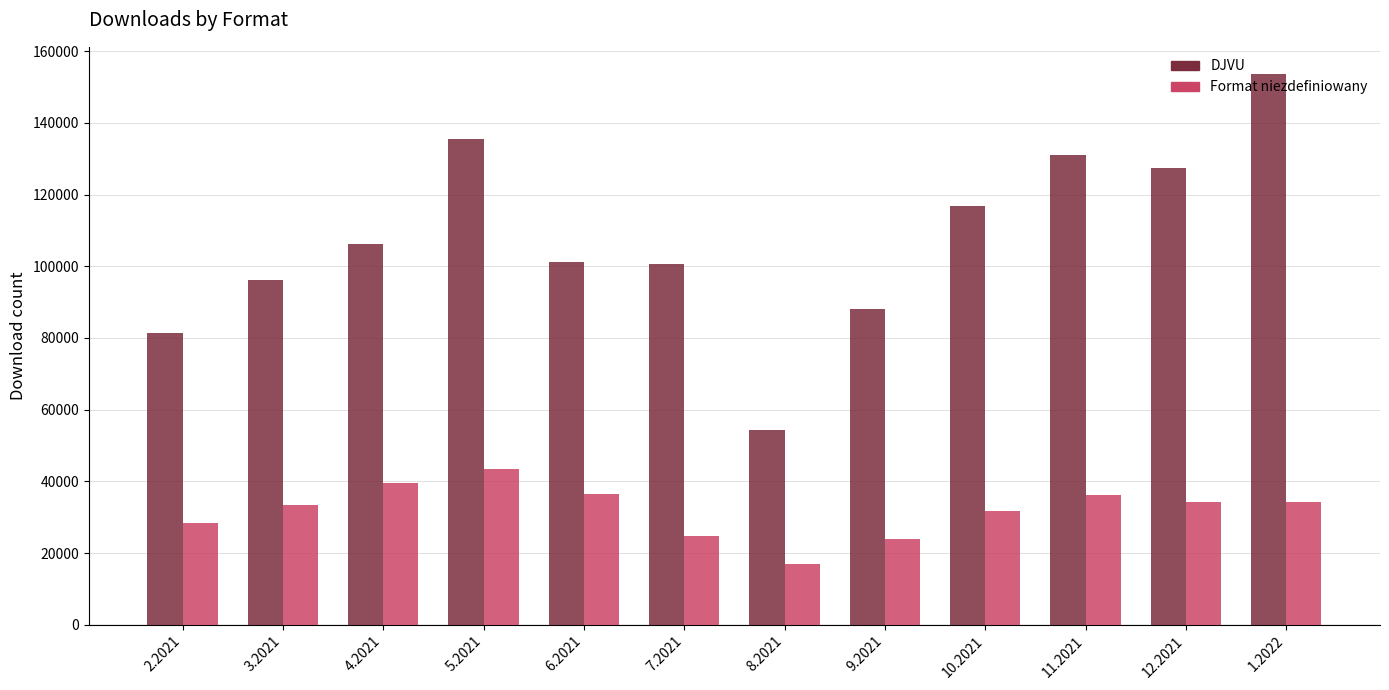

Which series has the widest spread of values?

DJVU